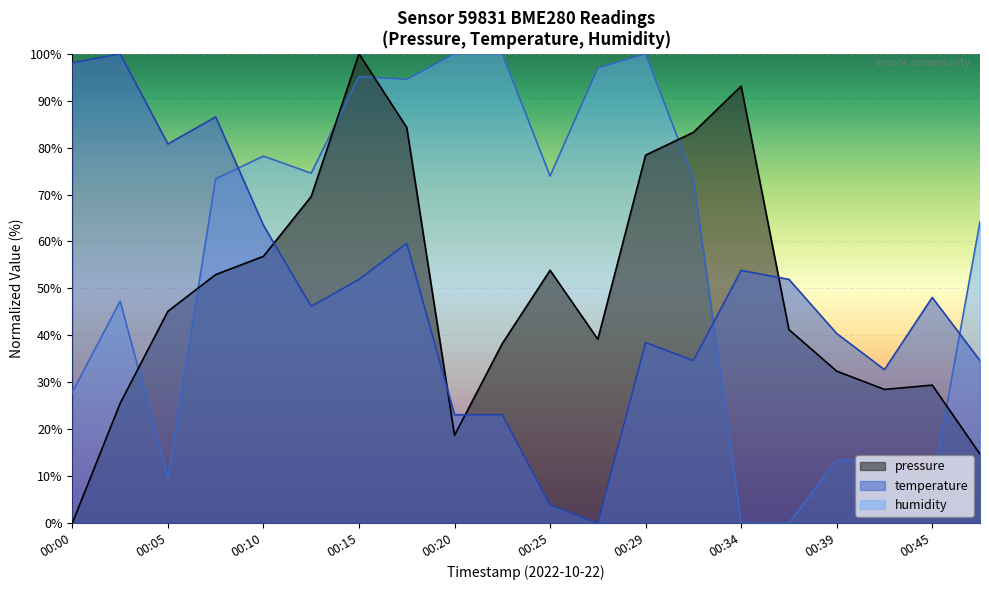

At which label does humidity reach its minimum?

00:34